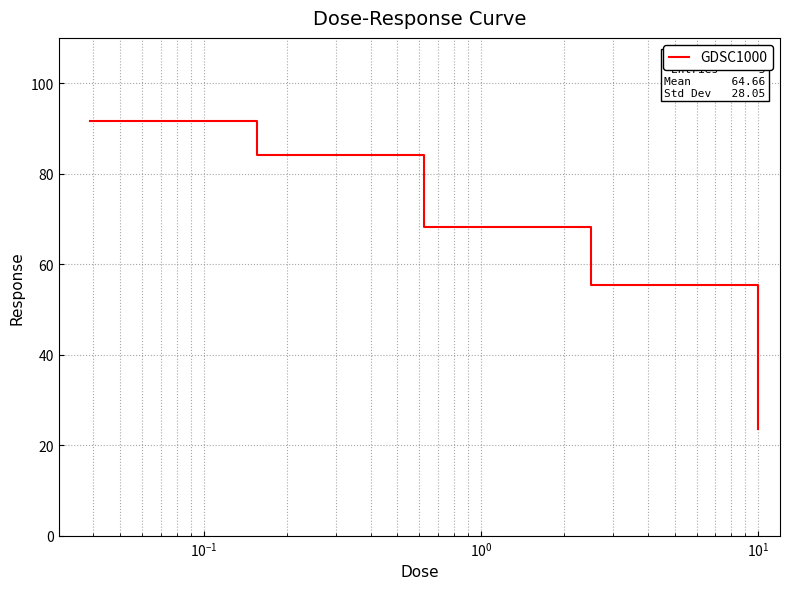

What is the difference between the maximum and minimum values?

68.0